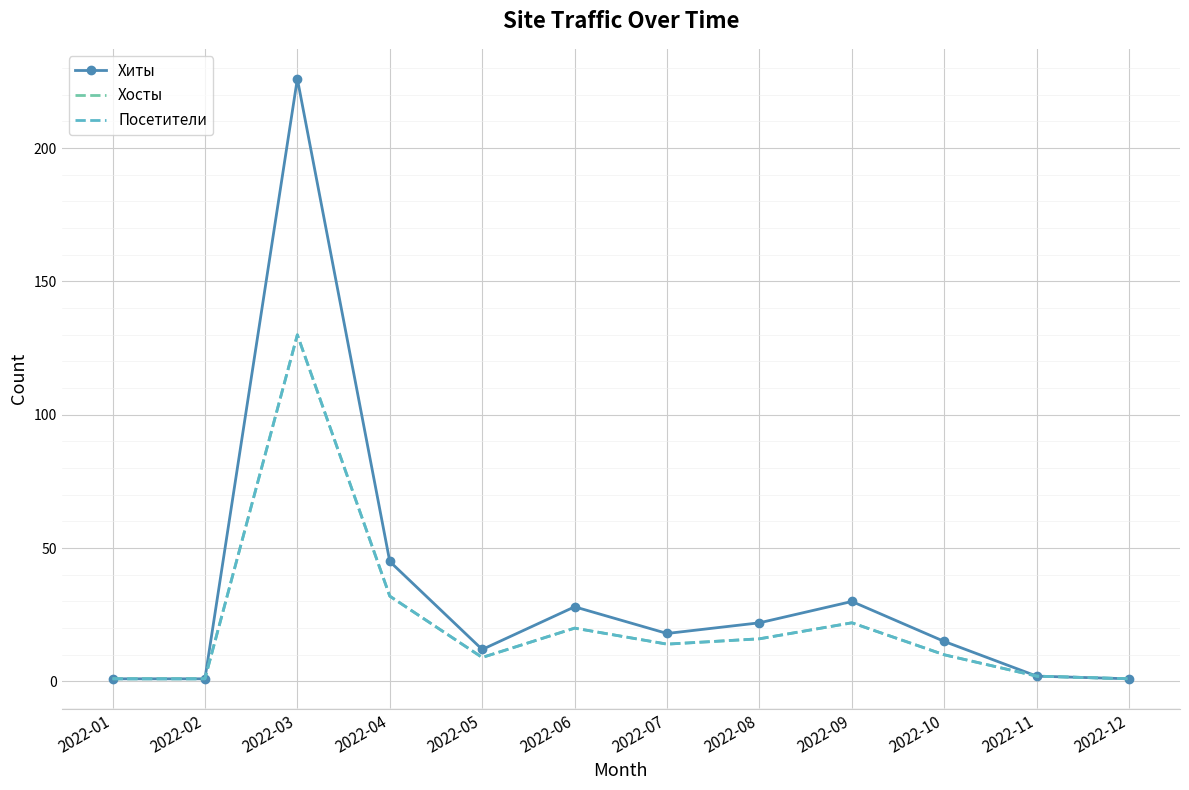

Reading left to right, what are all the values shown in this chart?

Хиты: 2022-01=1	2022-02=1	2022-03=226	2022-04=45	2022-05=12	2022-06=28	2022-07=18	2022-08=22	2022-09=30	2022-10=15	2022-11=2	2022-12=1
Хосты: 2022-01=1	2022-02=1	2022-03=130	2022-04=32	2022-05=9	2022-06=20	2022-07=14	2022-08=16	2022-09=22	2022-10=10	2022-11=2	2022-12=1
Посетители: 2022-01=1	2022-02=1	2022-03=130	2022-04=32	2022-05=9	2022-06=20	2022-07=14	2022-08=16	2022-09=22	2022-10=10	2022-11=2	2022-12=1